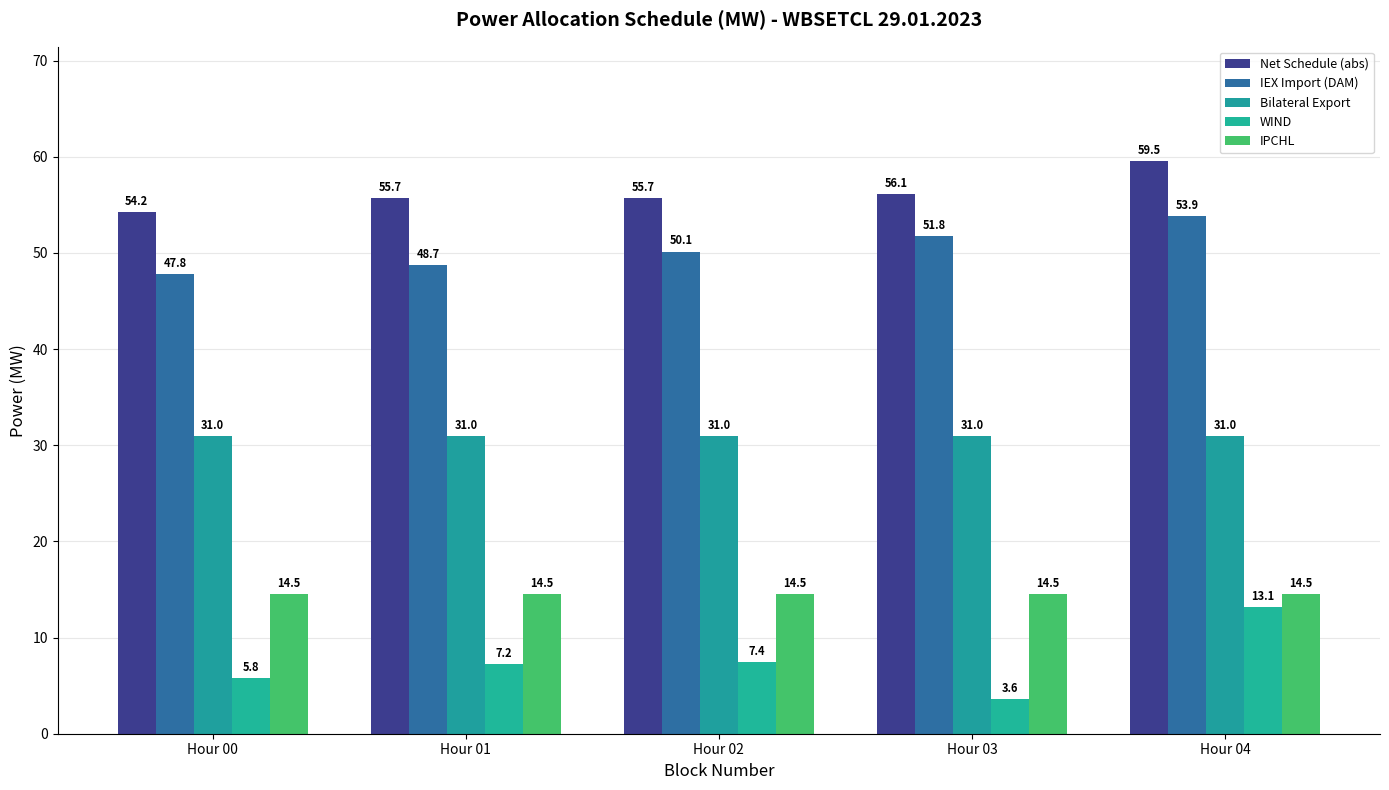

What is the spread (max minus min) of values at Hour 04?

46.4